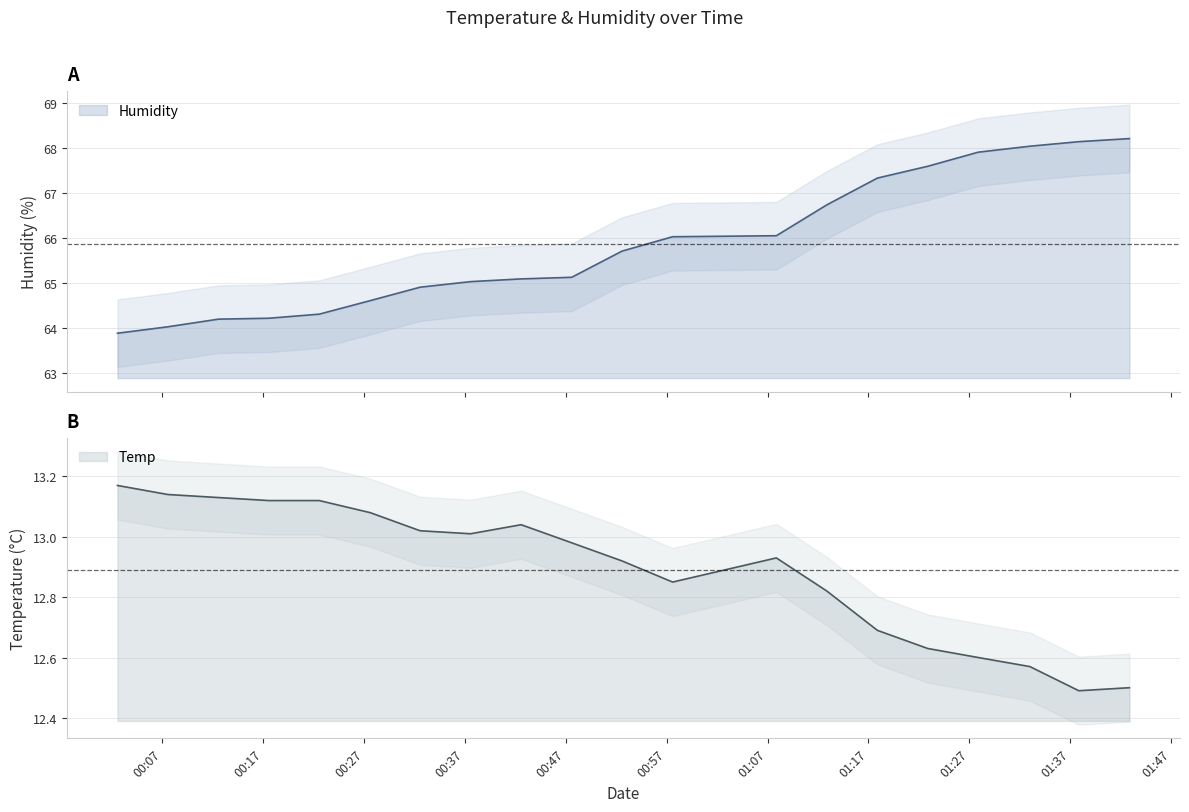

What is the label of the 8th point from the right?

01:07